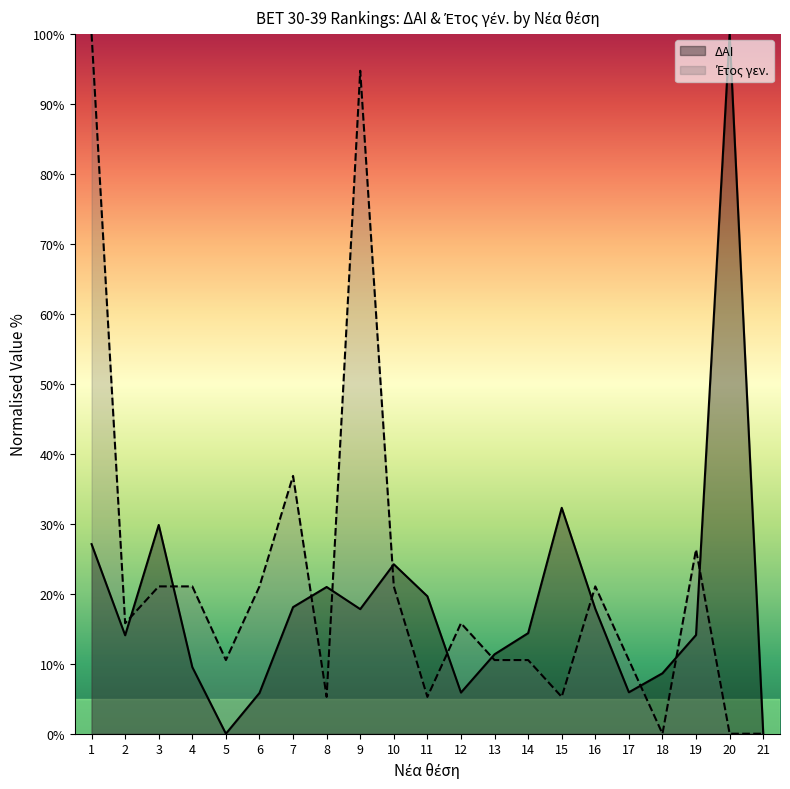

How many values in Έτος γεν. are above zero?

18